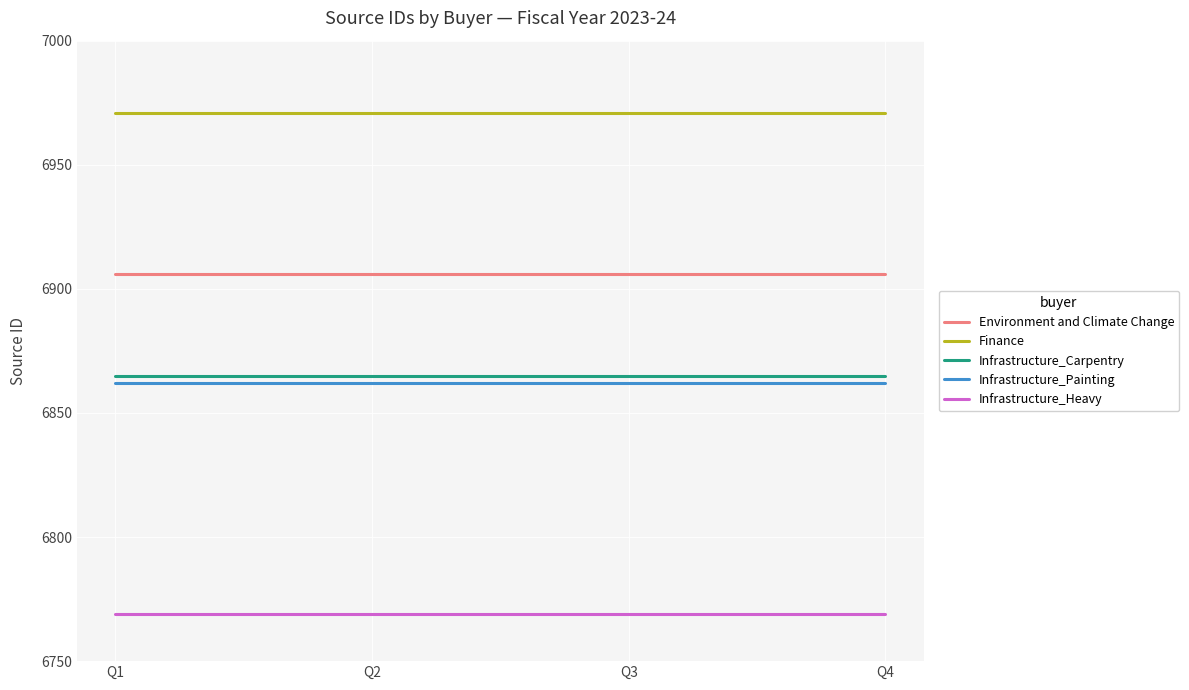

How many lines are shown in the chart?

5